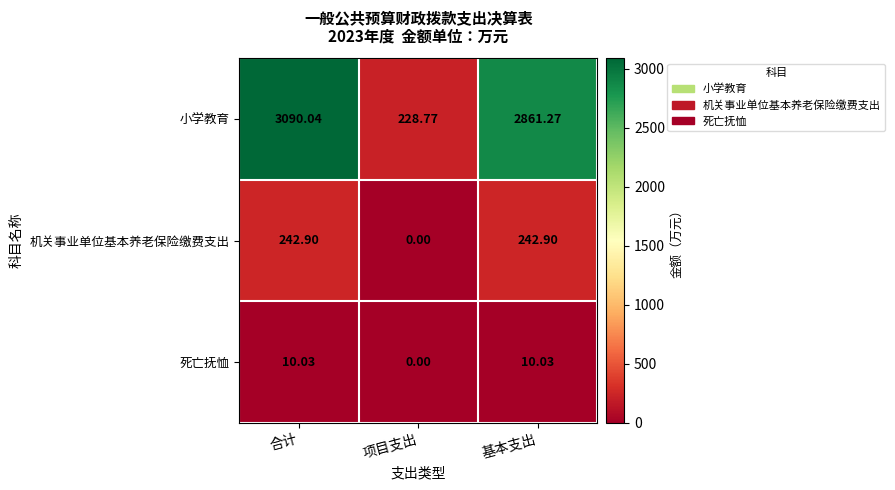

Which series has the largest total across all categories?

小学教育